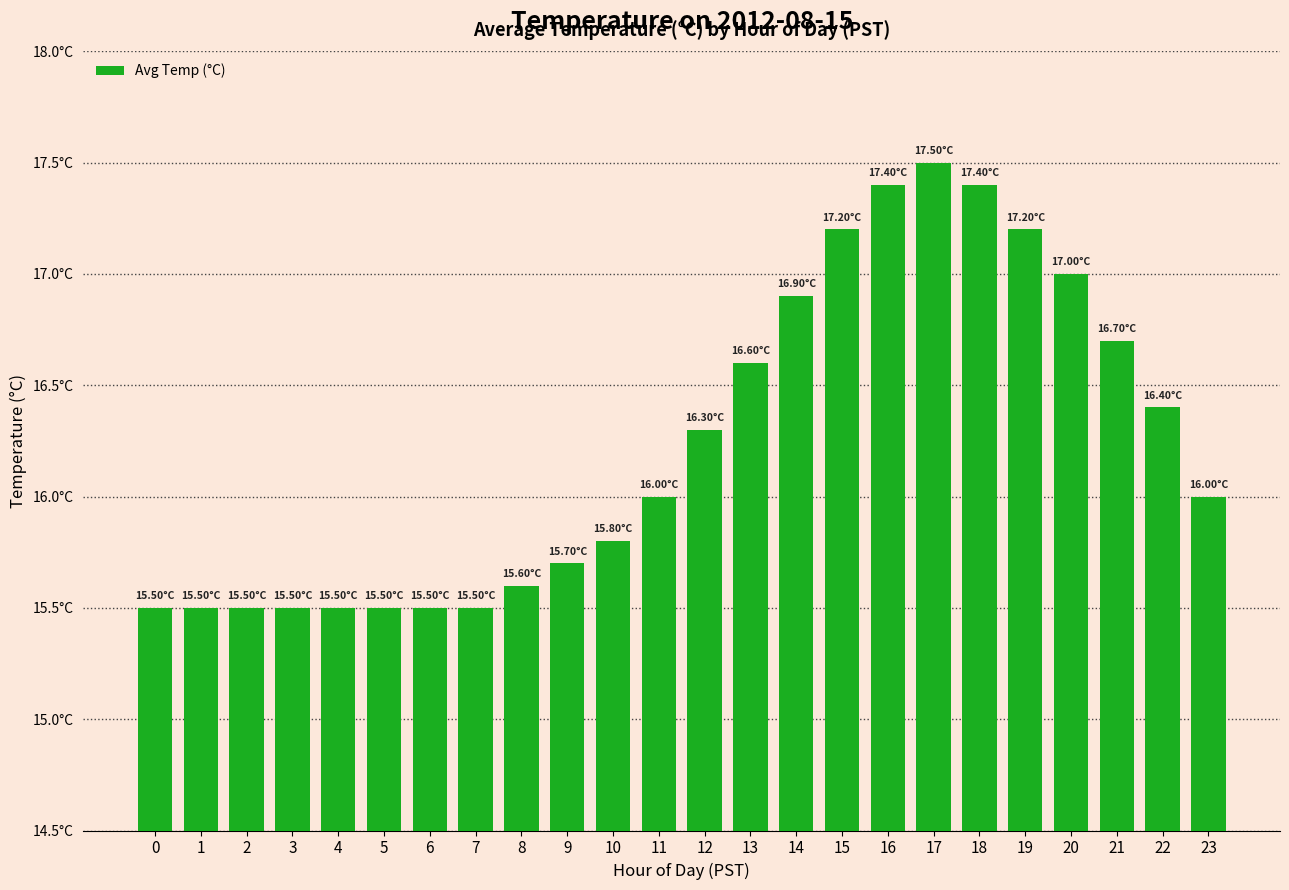

What is the sum of the values at 20 and 1?

32.5